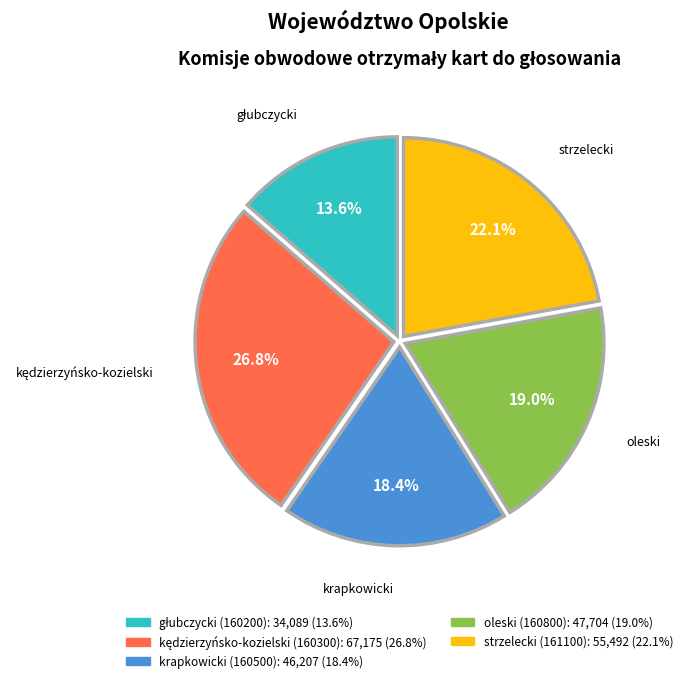

Is the sum of oleski and strzelecki greater than half?

No